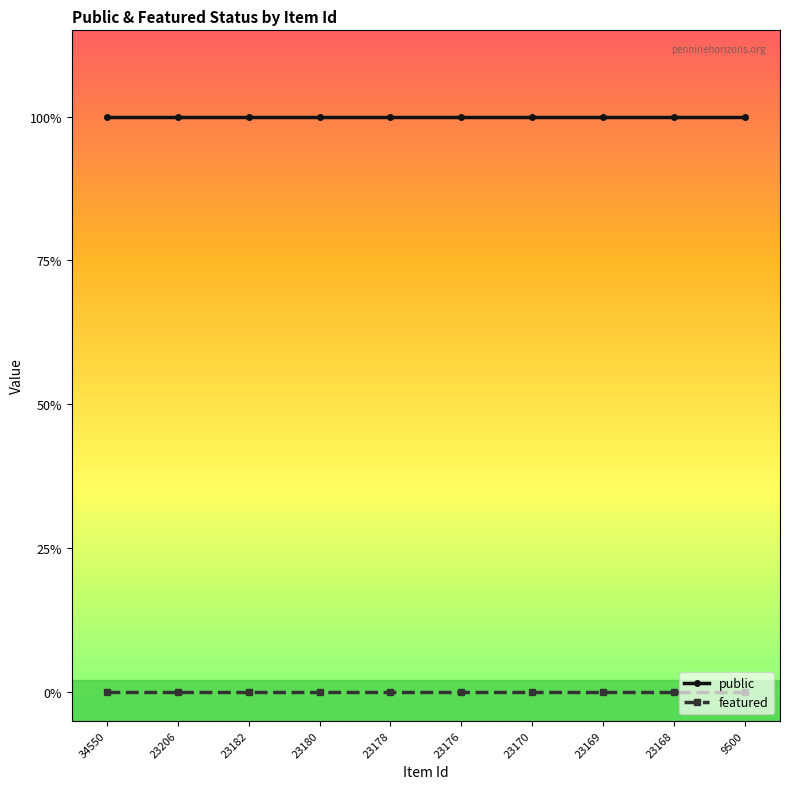

True or false: featured has more than 0 points higher than both neighbors.

False